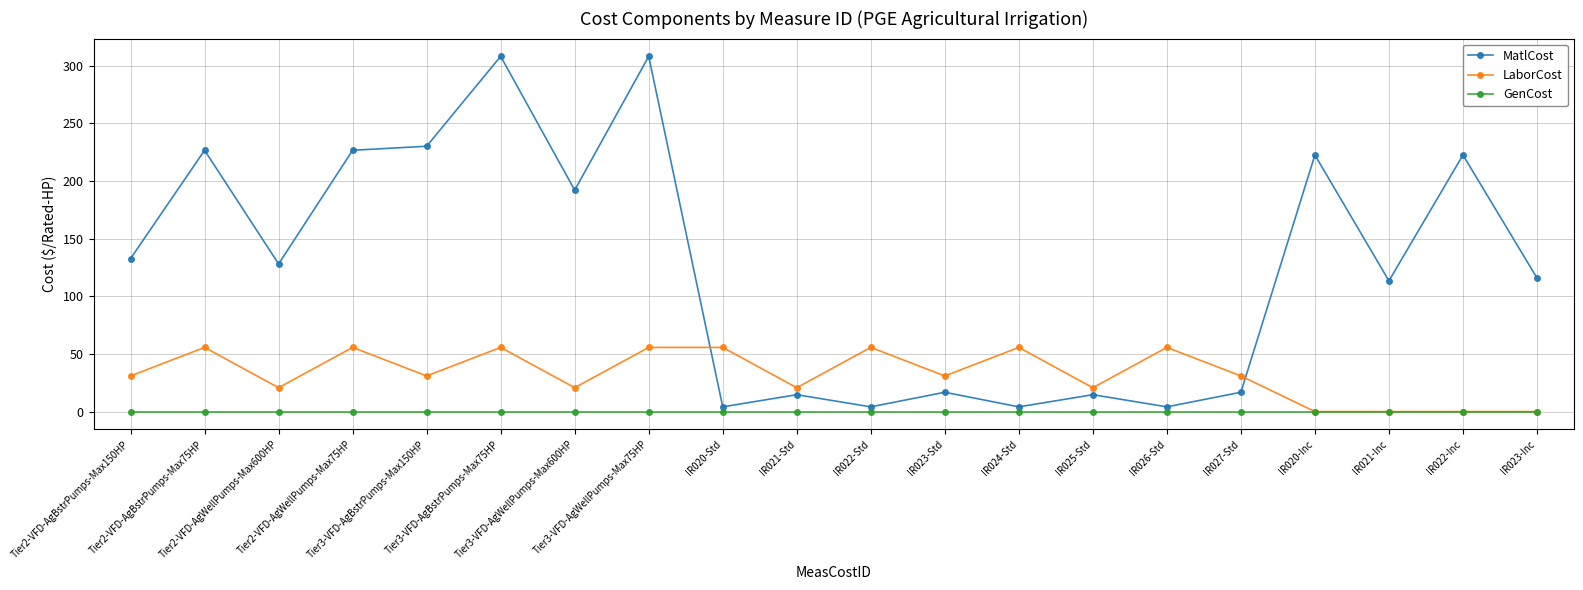

Rank the series by their maximum value, from lowest to highest.

GenCost, LaborCost, MatlCost